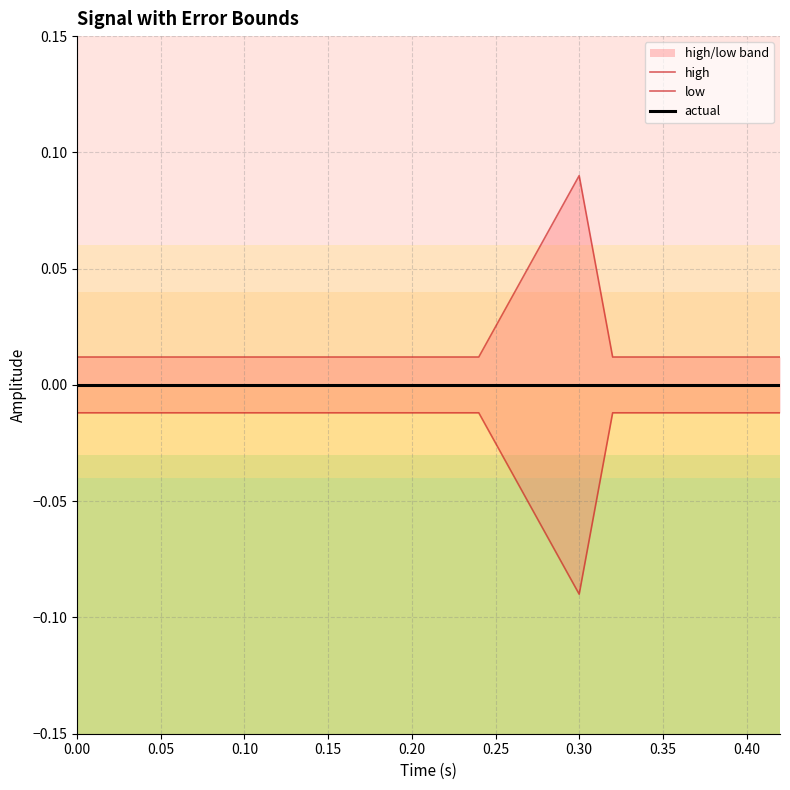

True or false: high and low intersect in this chart.

False